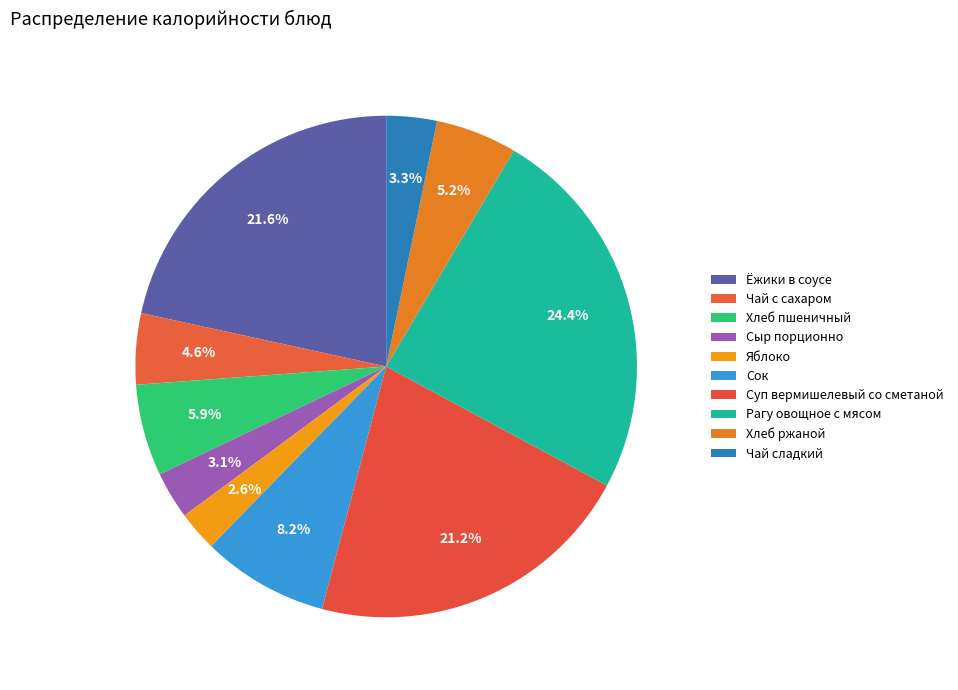

How many slices are in this pie chart?

10